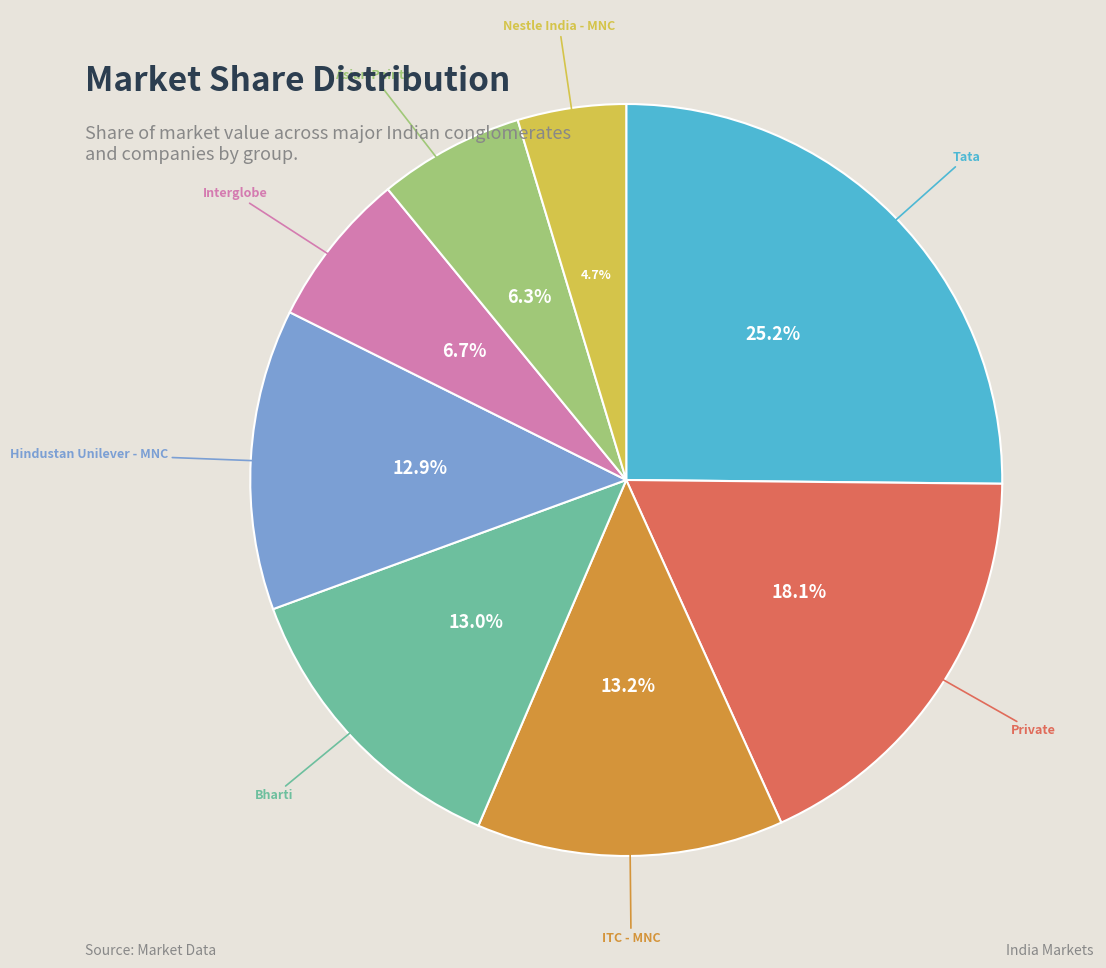

Is there any slice that represents more than half of the pie?

No